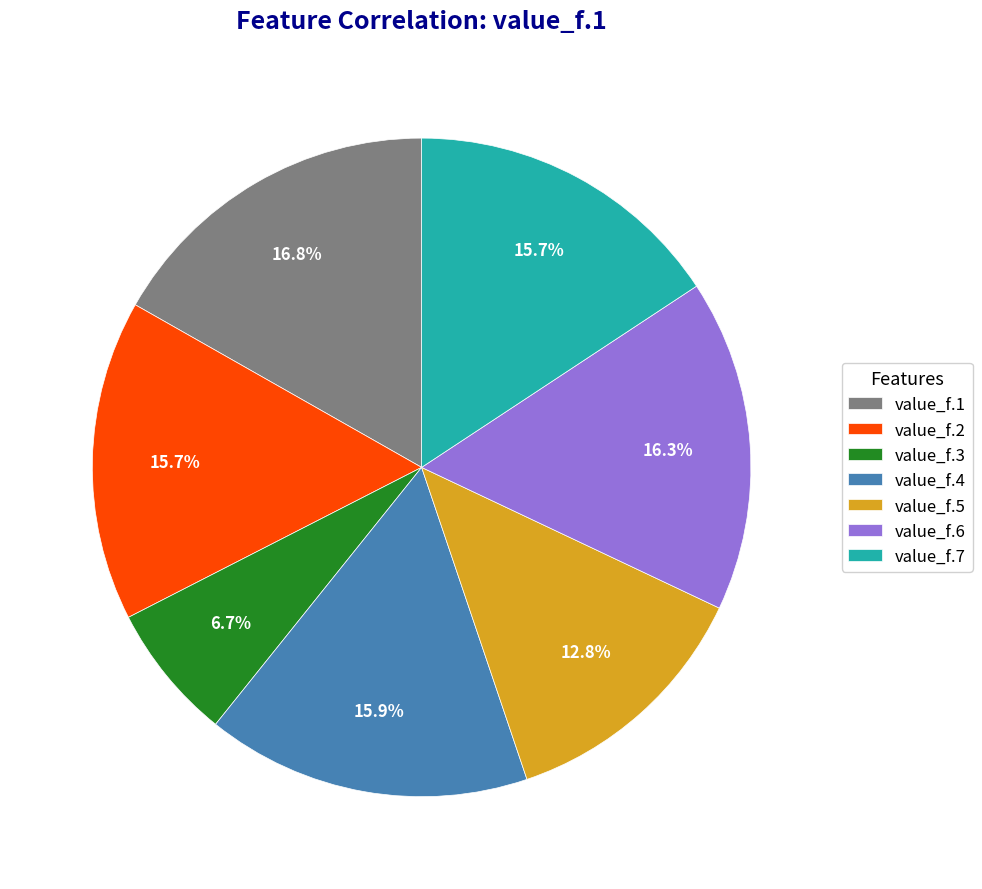

Is it true that value_f.3 is 22% of the pie?

False